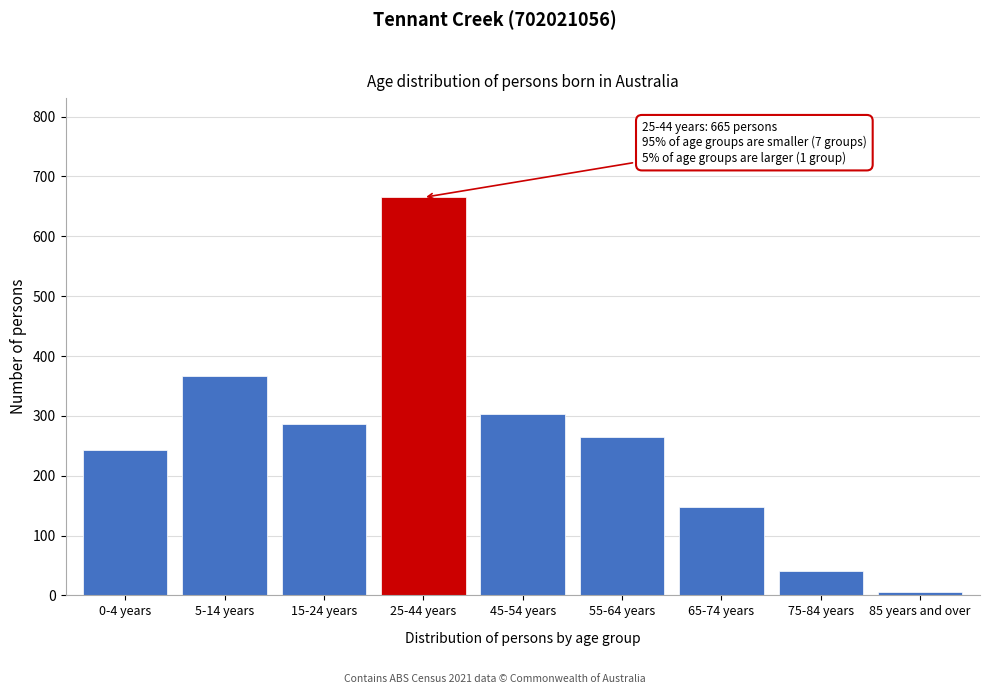

Reading left to right, what are all the values shown in this chart?

243	366	287	665	303	264	148	41	5